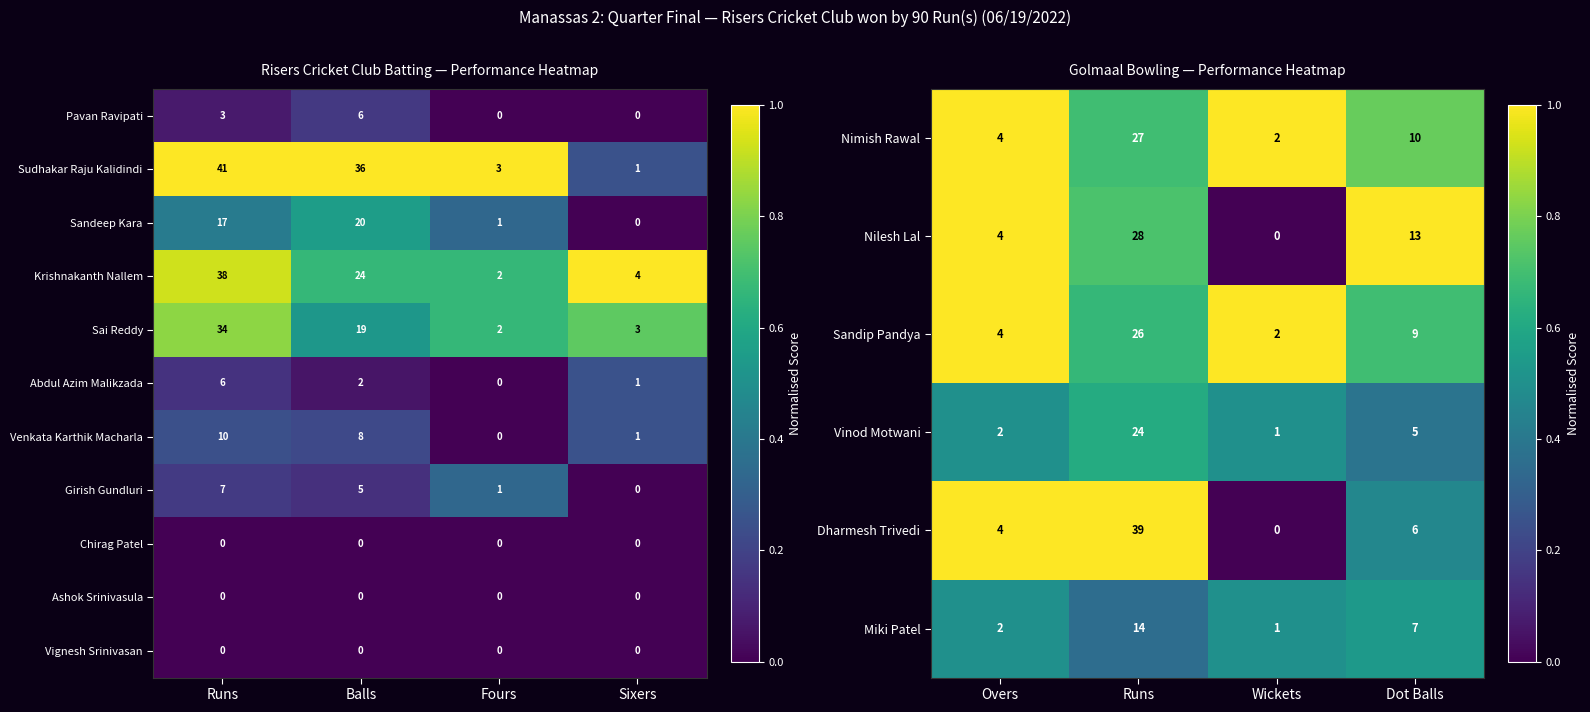

Which category has the lowest value in the Sai Reddy series?

Fours